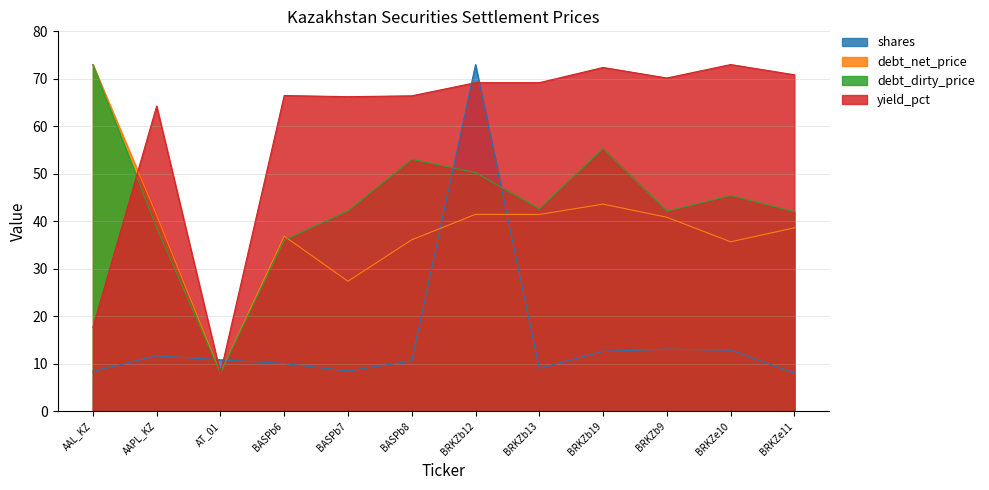

Which series has the largest total across all categories?

yield_pct